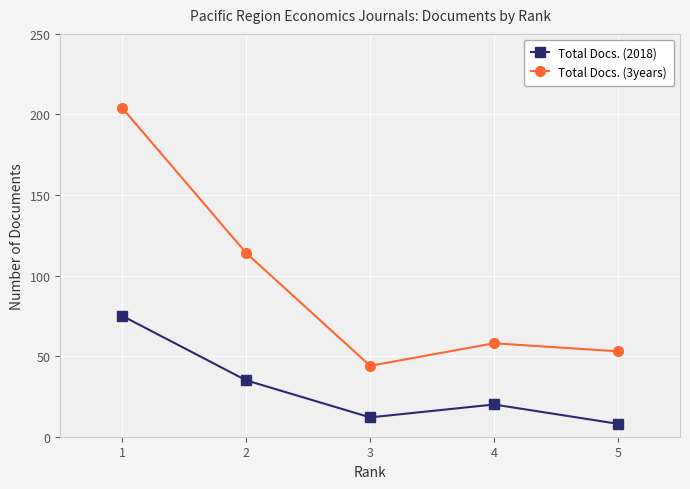

The value of Total Docs. (3years) at 3 is 70. True or false?

False